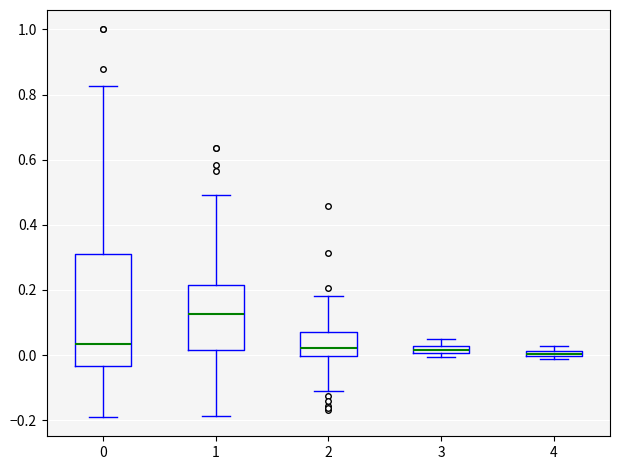

Comparing the boxes themselves (not the whiskers), which one is the tallest?

0